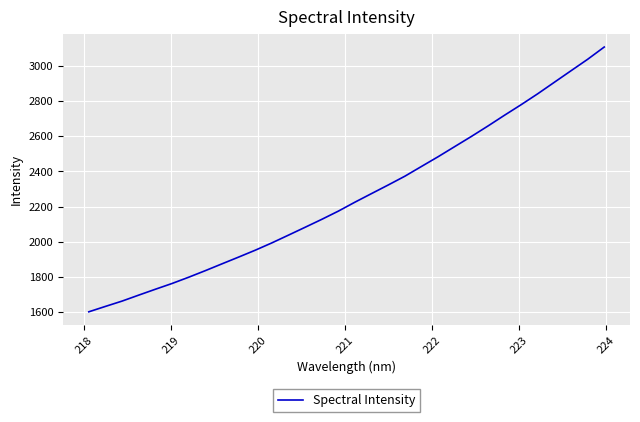

What is the difference between the maximum and minimum values?

1503.8